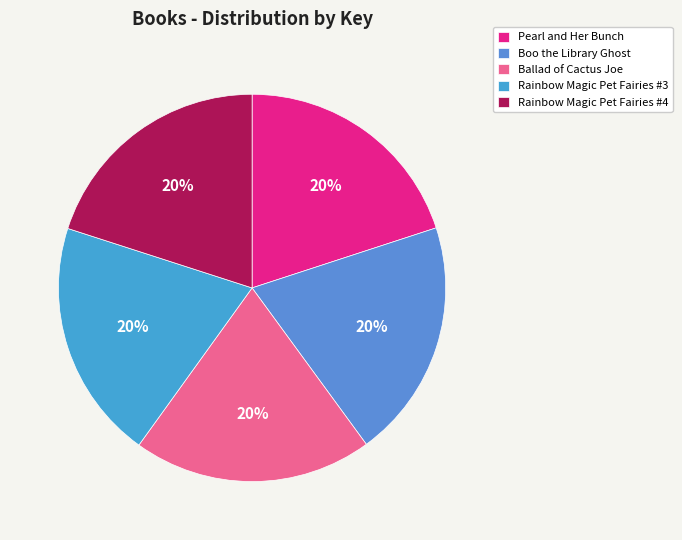

How many segments does this pie chart have?

5